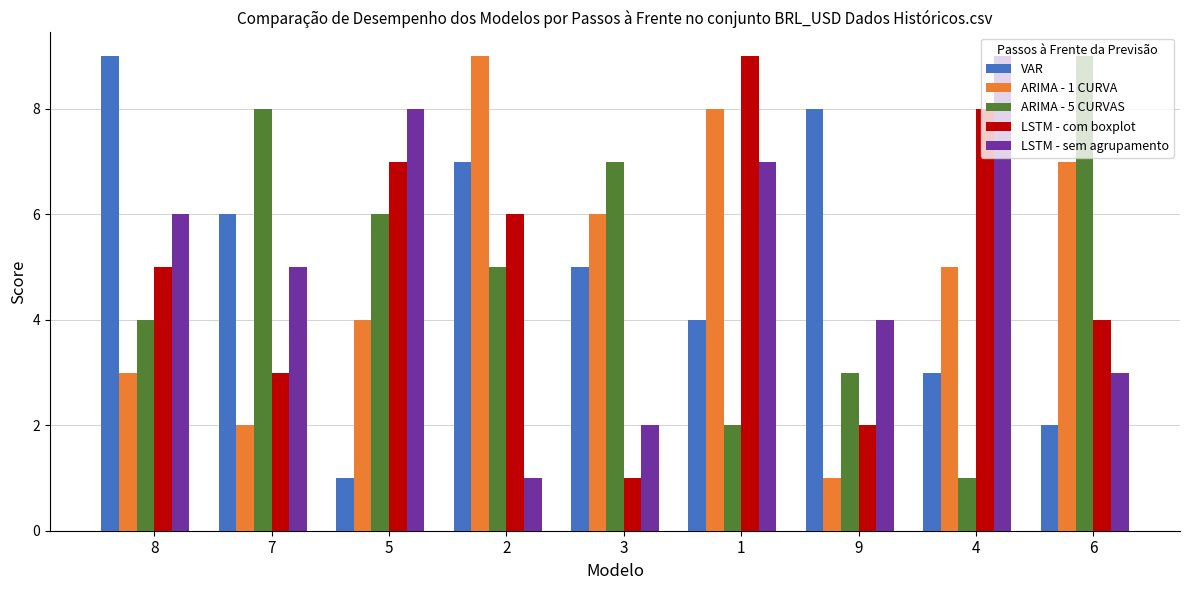

Count the ARIMA - 1 CURVA values in the range 3 to 7.

5